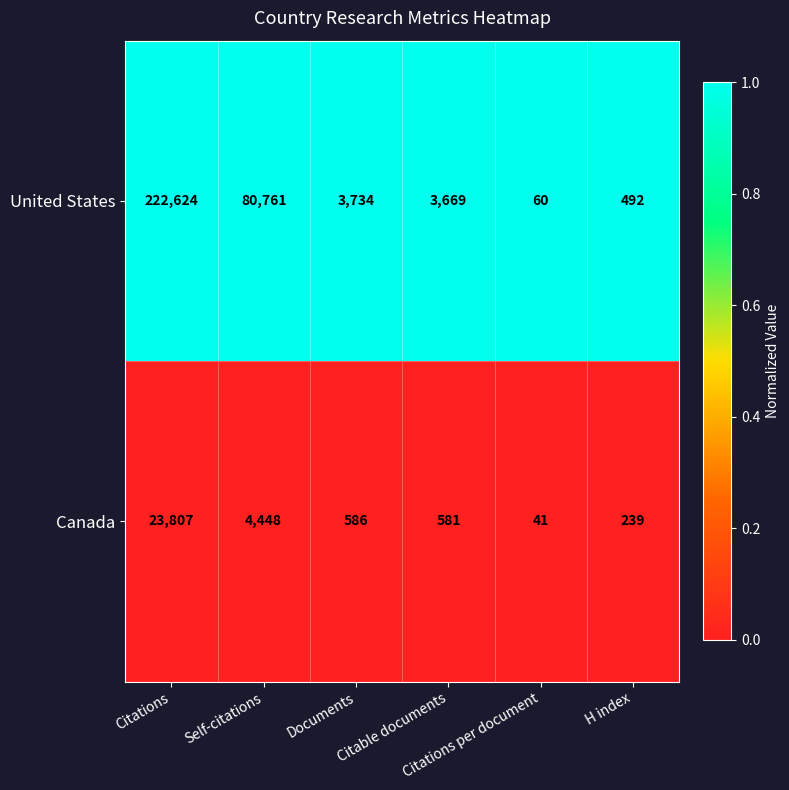

Rank the series at Citations from highest to lowest value.

United States, Canada